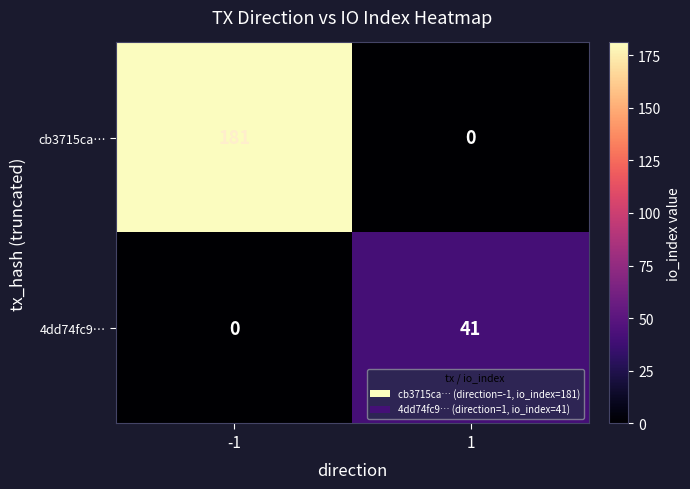

Which series has the widest spread of values?

cb3715ca…